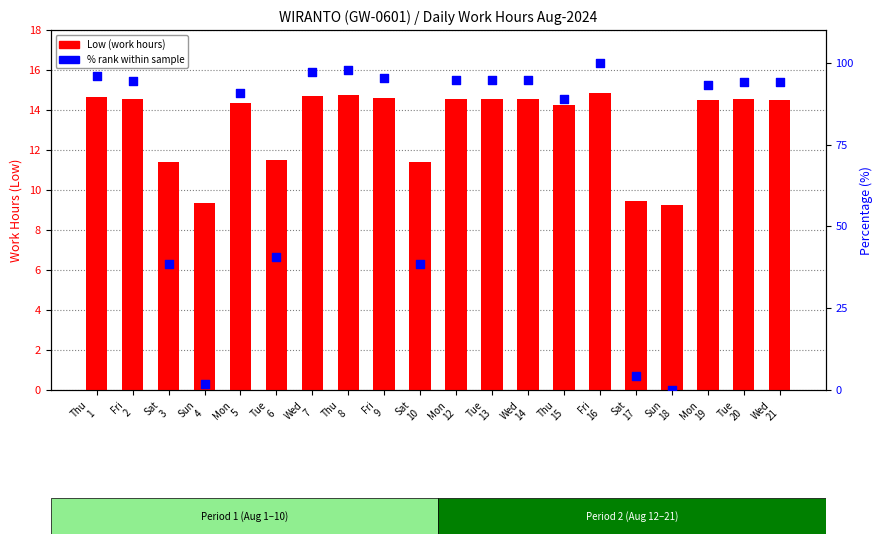

Which series reaches the maximum Y coordinate?

% rank within sample